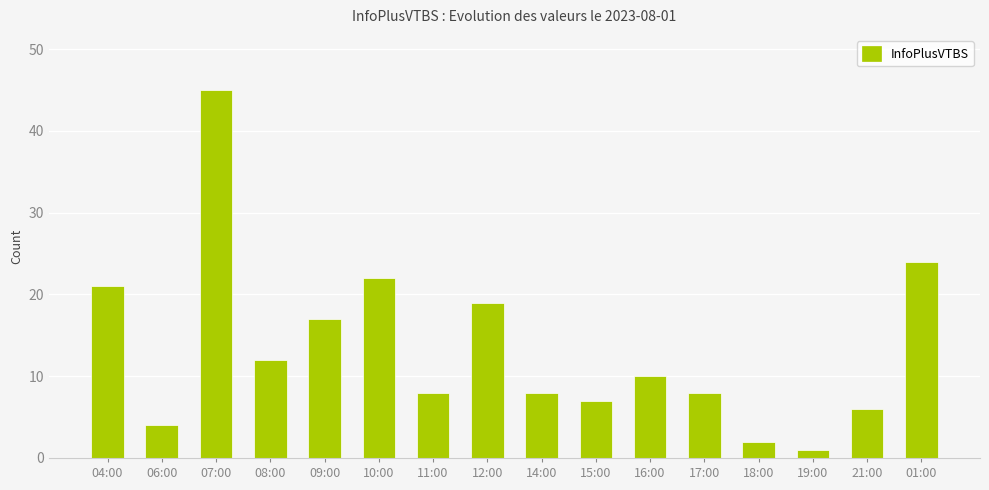

What is the smallest value displayed?

1